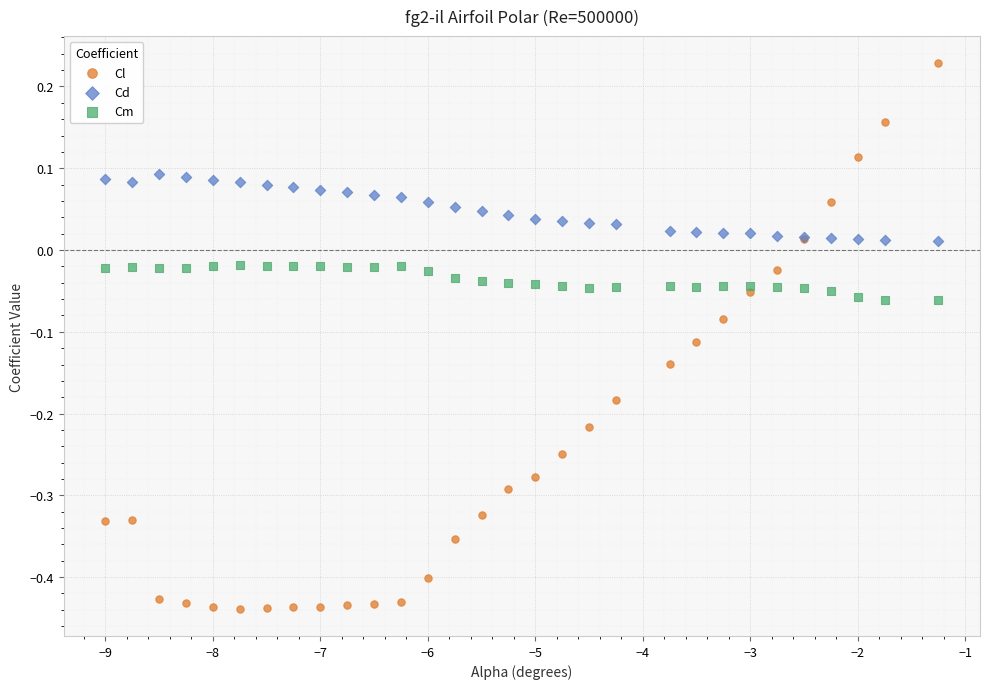

Which series reaches the minimum Y coordinate?

Cl